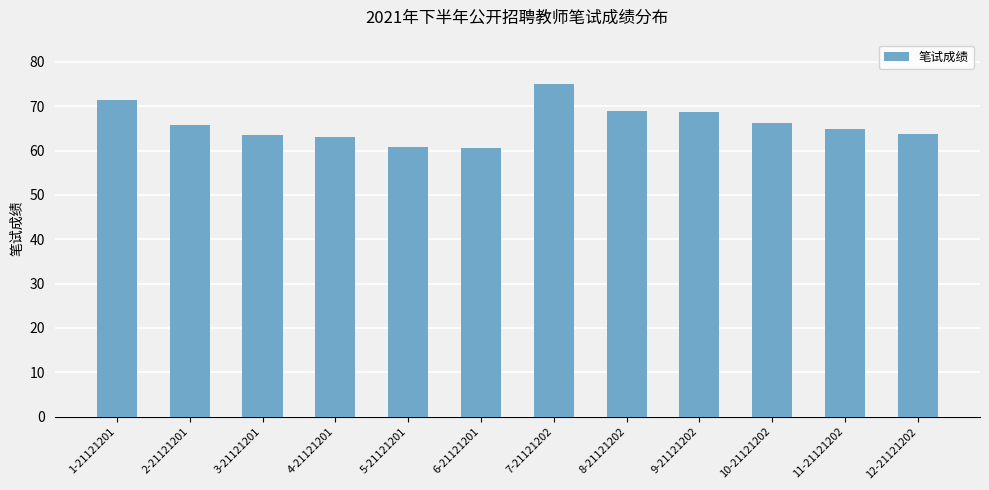

What is the minimum value shown in the chart?

60.5